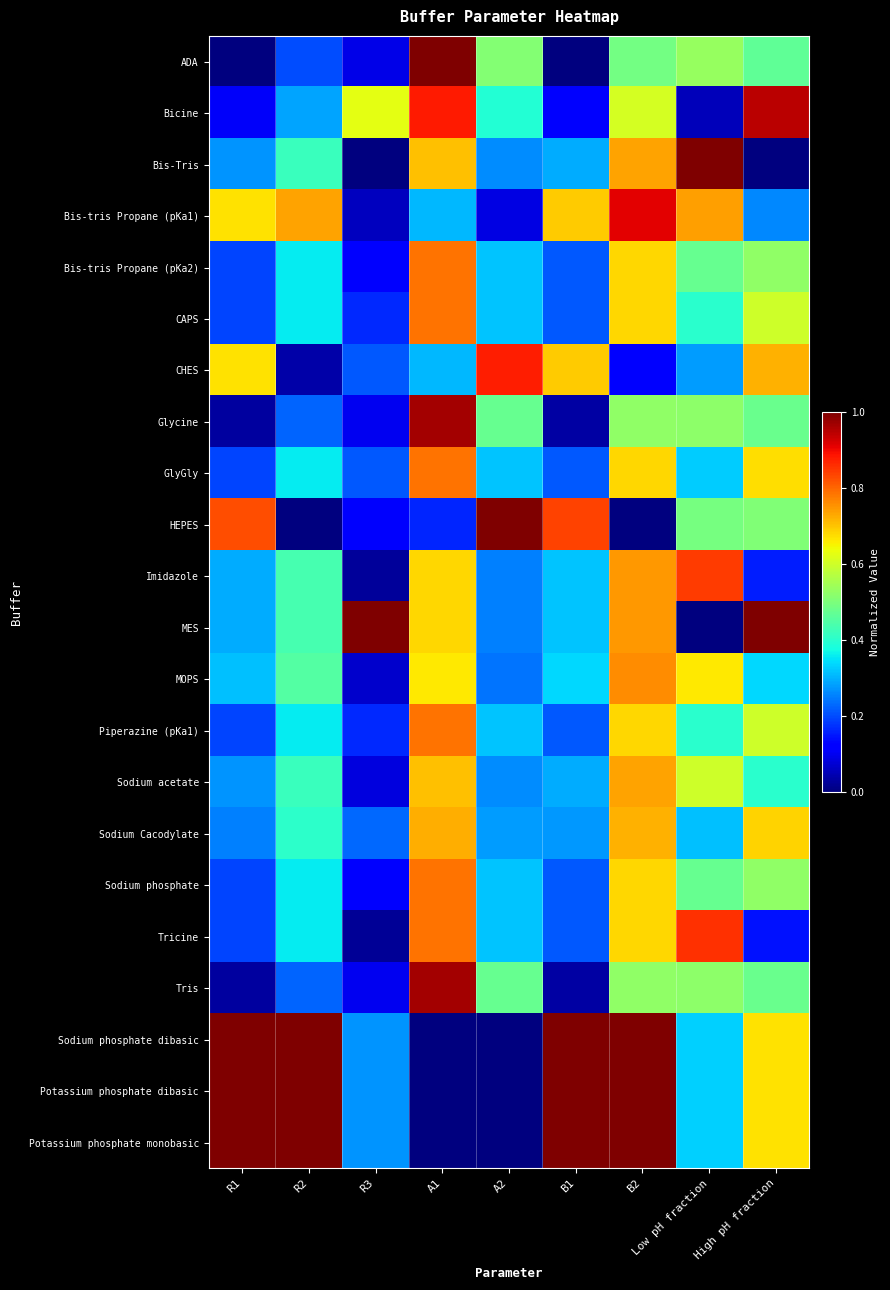

How many series are shown in this chart?

22